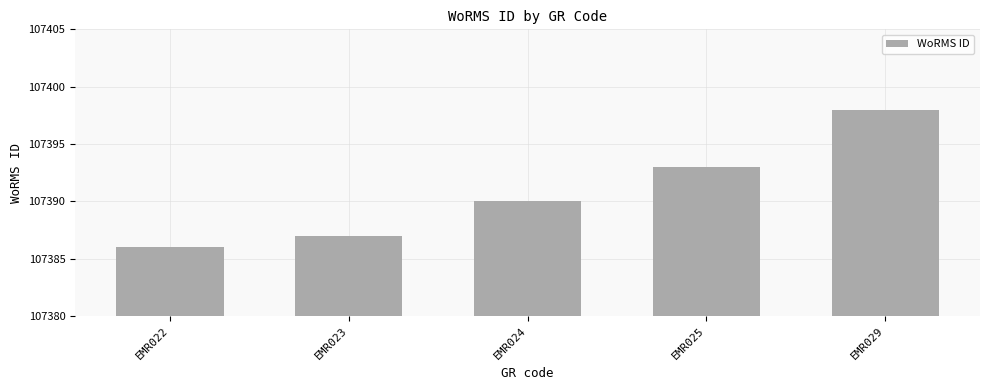

Rank the categories by value from highest to lowest.

EMR029, EMR025, EMR024, EMR023, EMR022